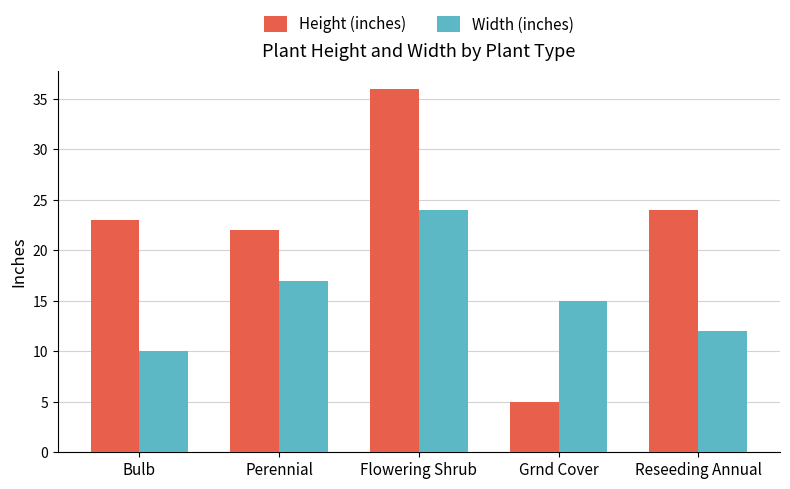

Is it true that Width (inches) equals 17 at Perennial?

True